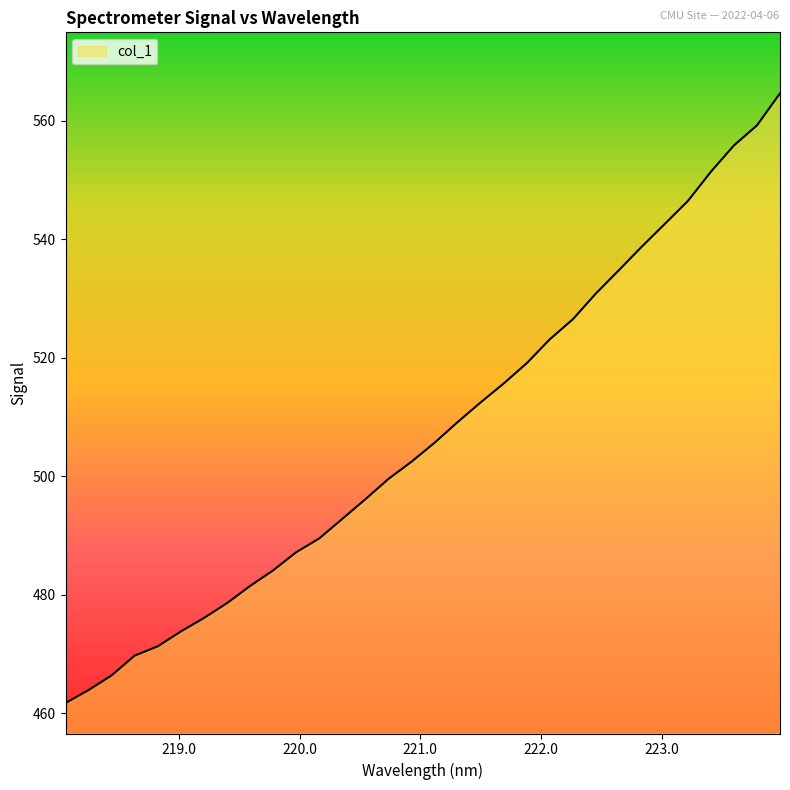

What is the difference between the maximum and minimum values?

102.9